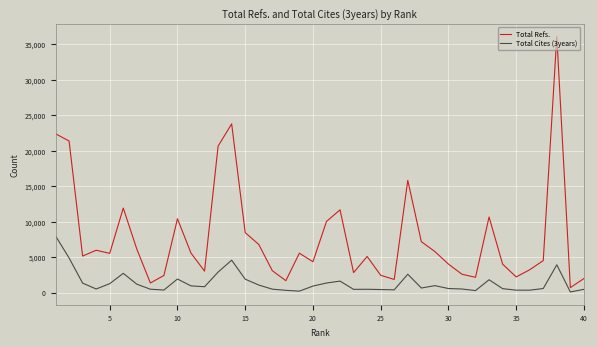

True or false: Total Cites (3years) has more than 0 points higher than both neighbors.

True